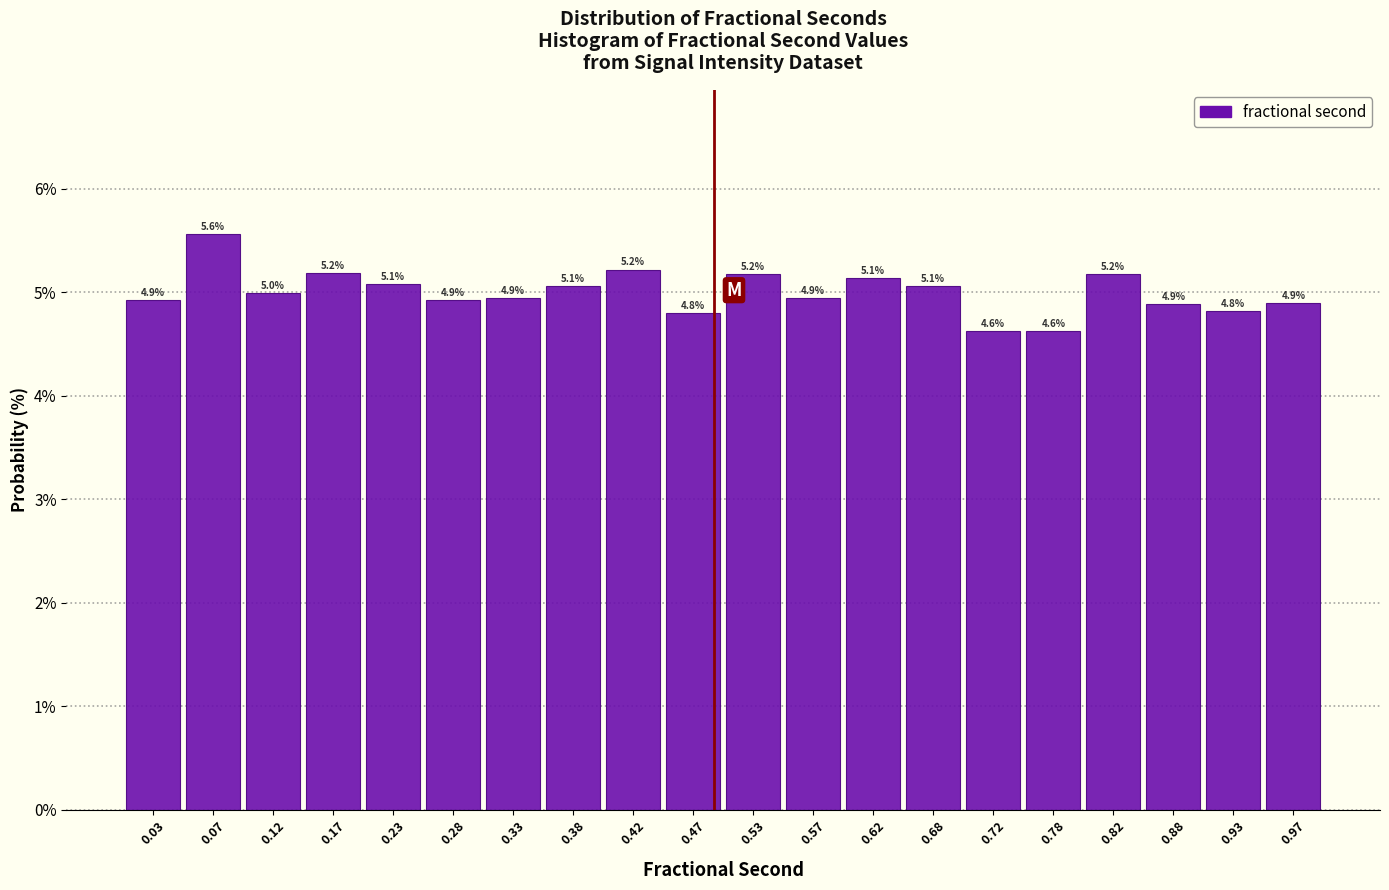

Over which range of the x-axis is the bar tallest?

0.05 to 0.10